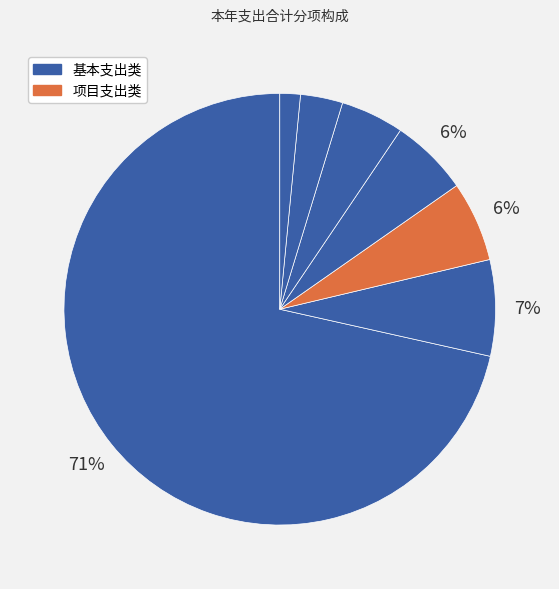

How many segments does this pie chart have?

7